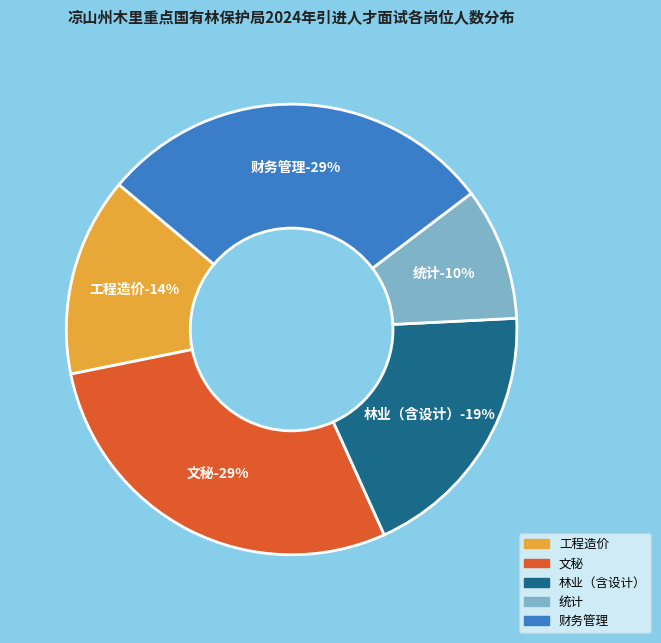

To the nearest percent, what portion does 工程造价 represent?

14%